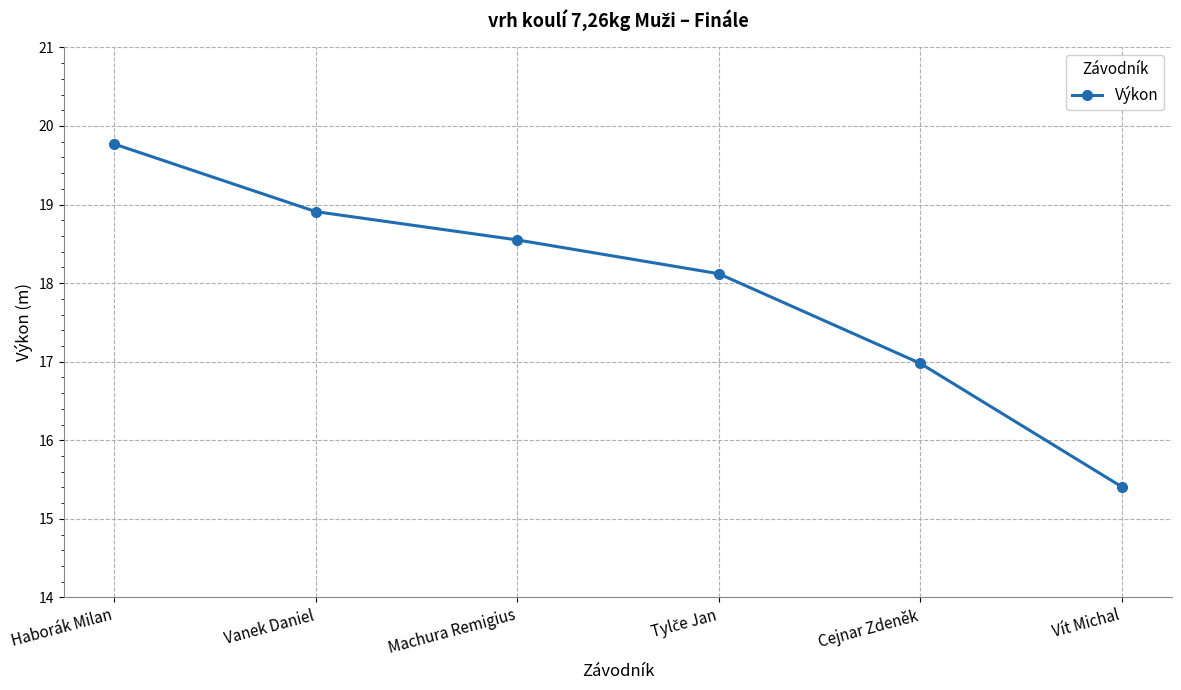

Reading left to right, transcribe all the data shown in this chart.

19.8	18.9	18.6	18.1	17.0	15.4